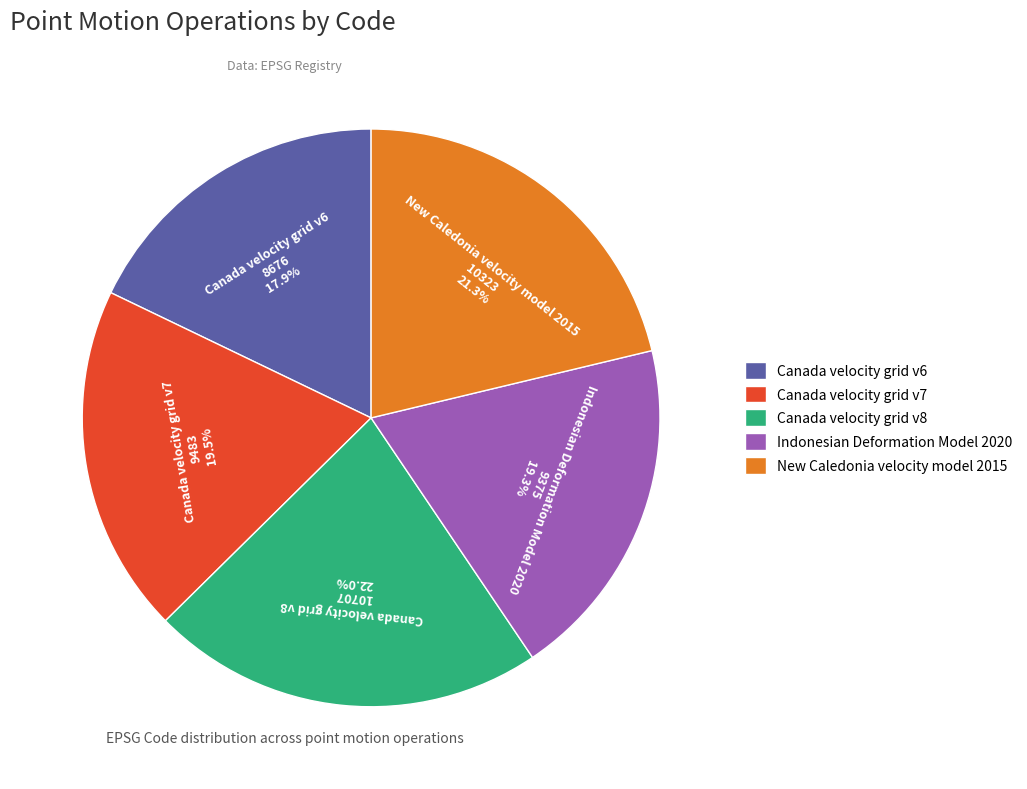

How much of the chart is everything except Canada velocity grid v8?

78.0%